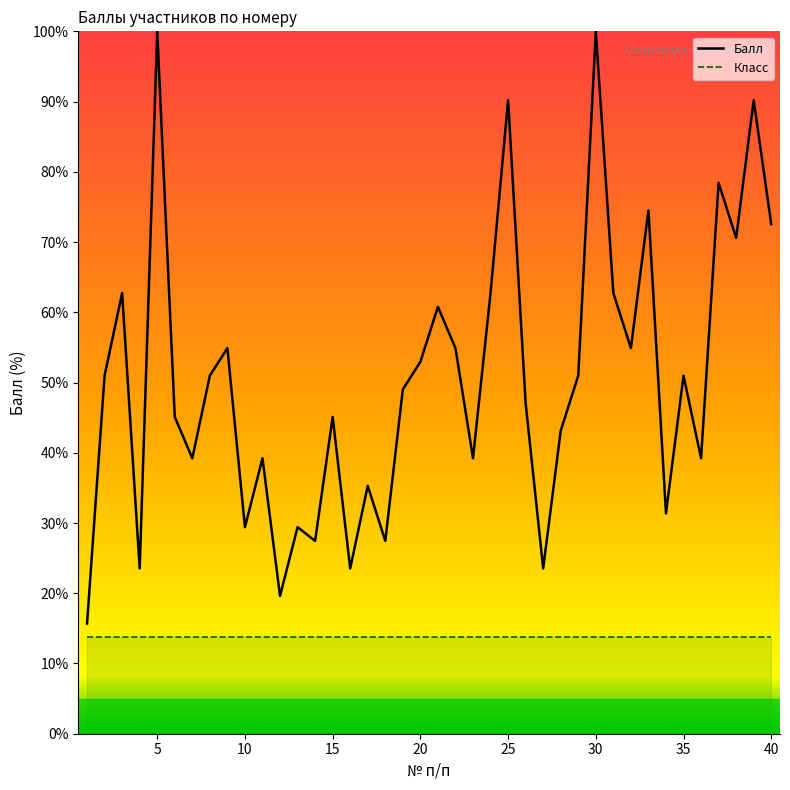

What is the sum of all values?

2019.6